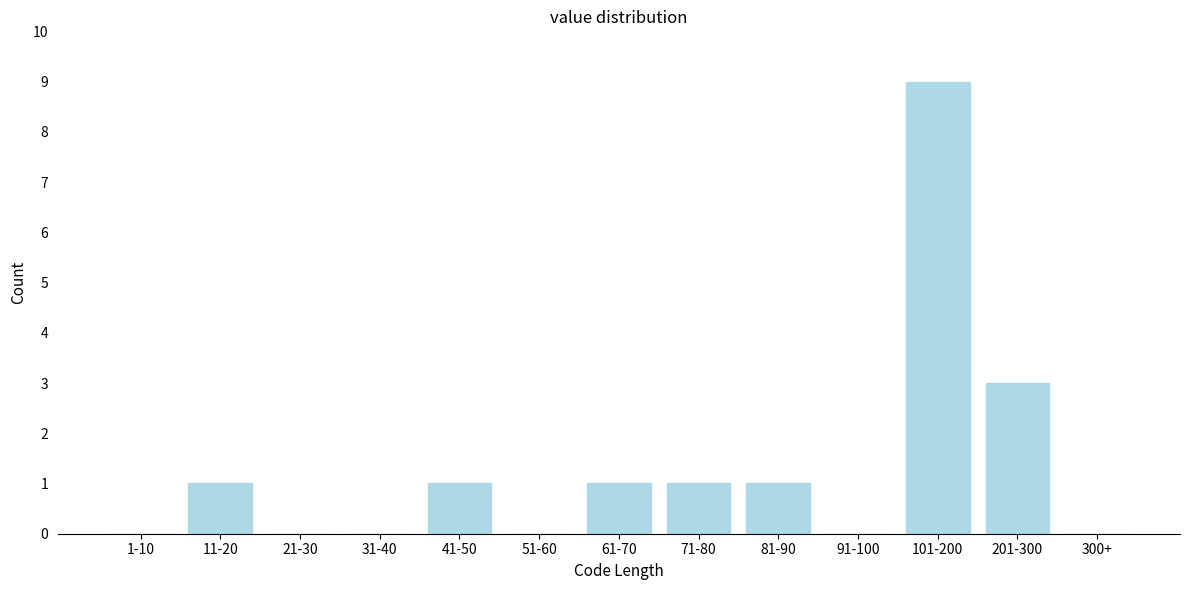

Reading left to right, list all the values displayed in this chart.

1-10=0	11-20=1	21-30=0	31-40=0	41-50=1	51-60=0	61-70=1	71-80=1	81-90=1	91-100=0	101-200=9	201-300=3	300+=0